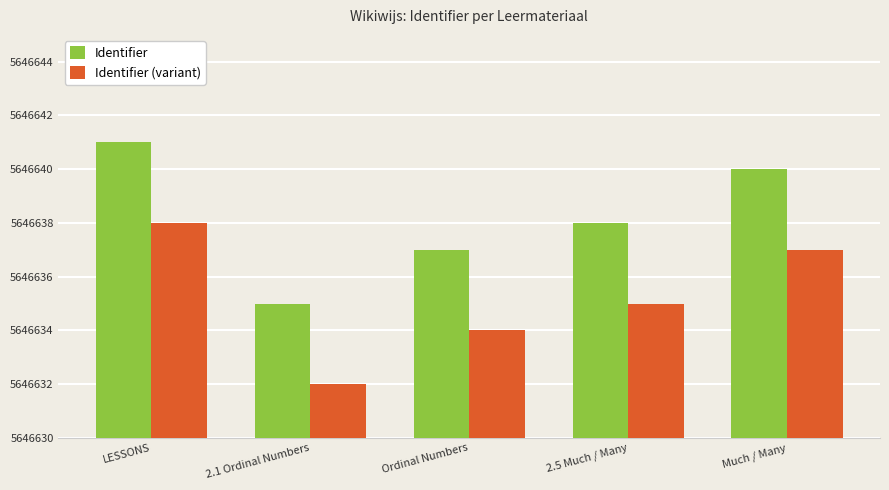

Between 2.5 Much / Many and Ordinal Numbers, which is larger?

2.5 Much / Many